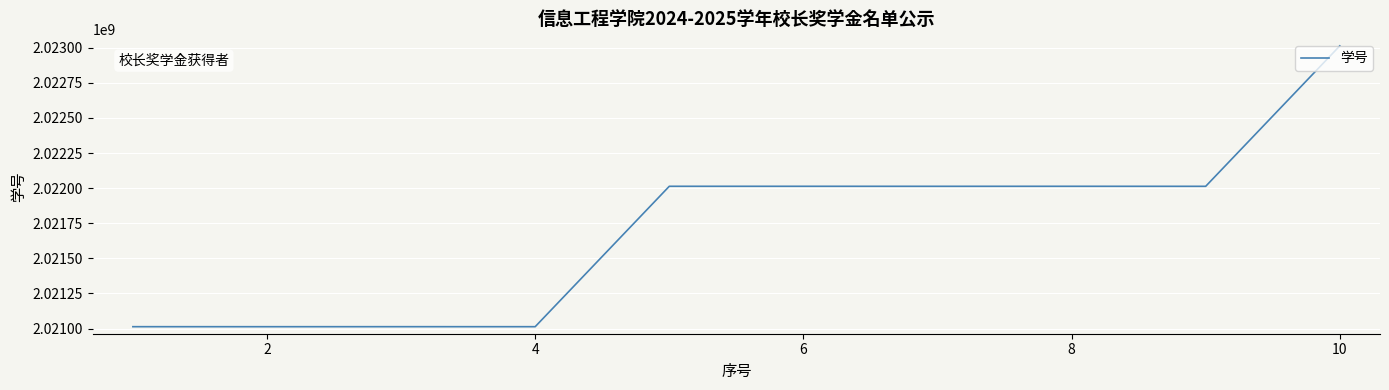

What is the minimum value shown in the chart?

2021013199